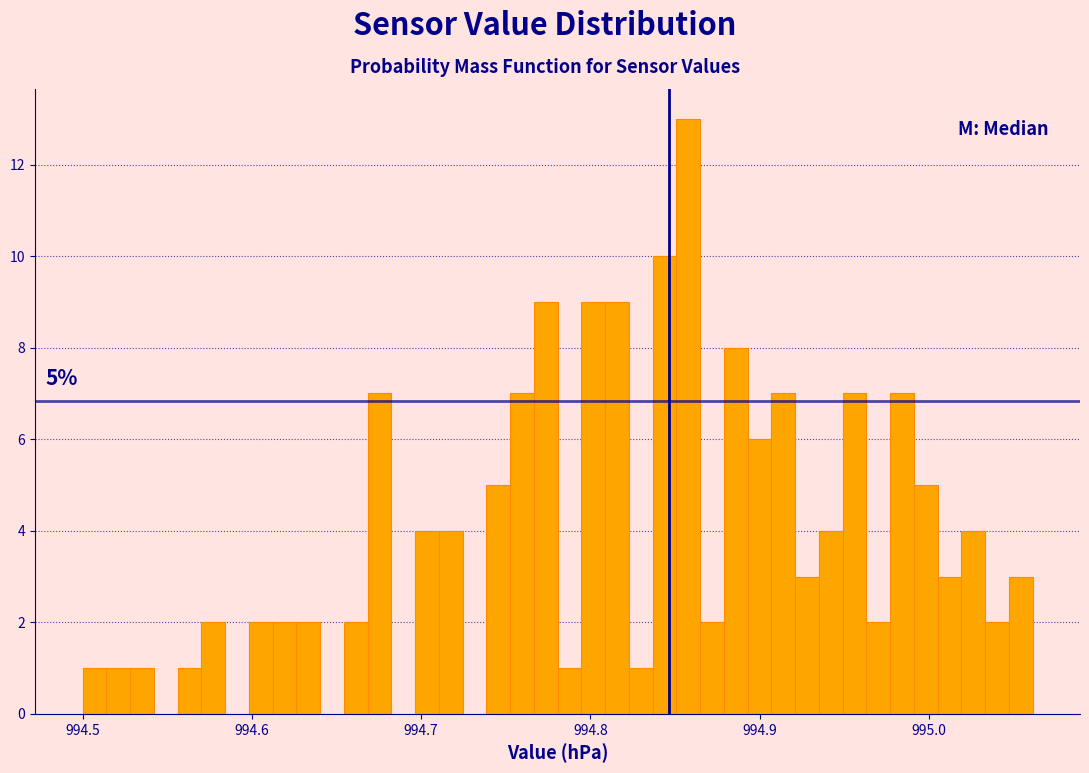

Around what value on the x-axis is the tallest bar? Give the approximate position of its centre, as read against the axis.

994.86